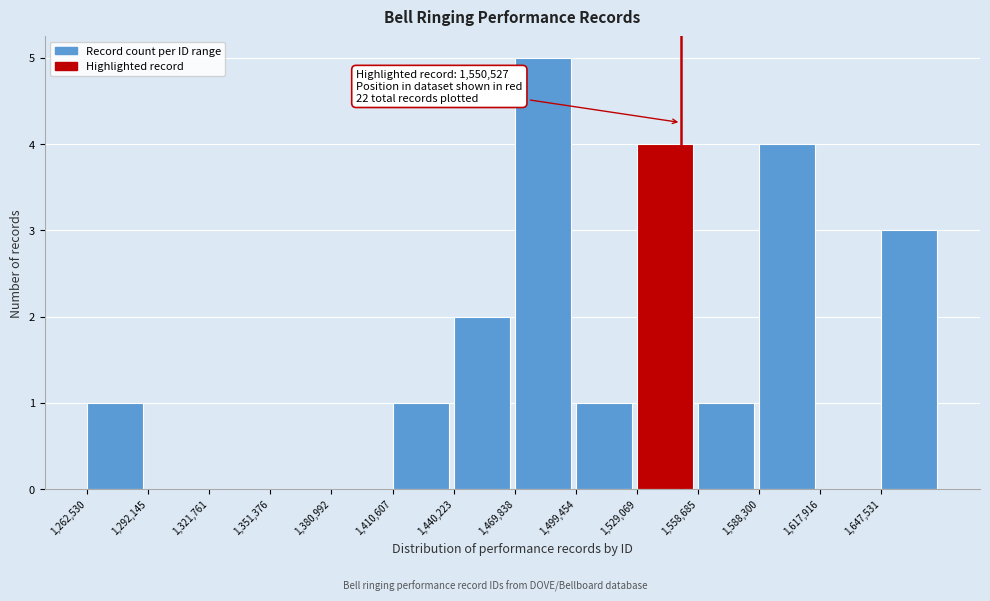

Which range on the x-axis has the tallest bar?

1470000 to 1500000